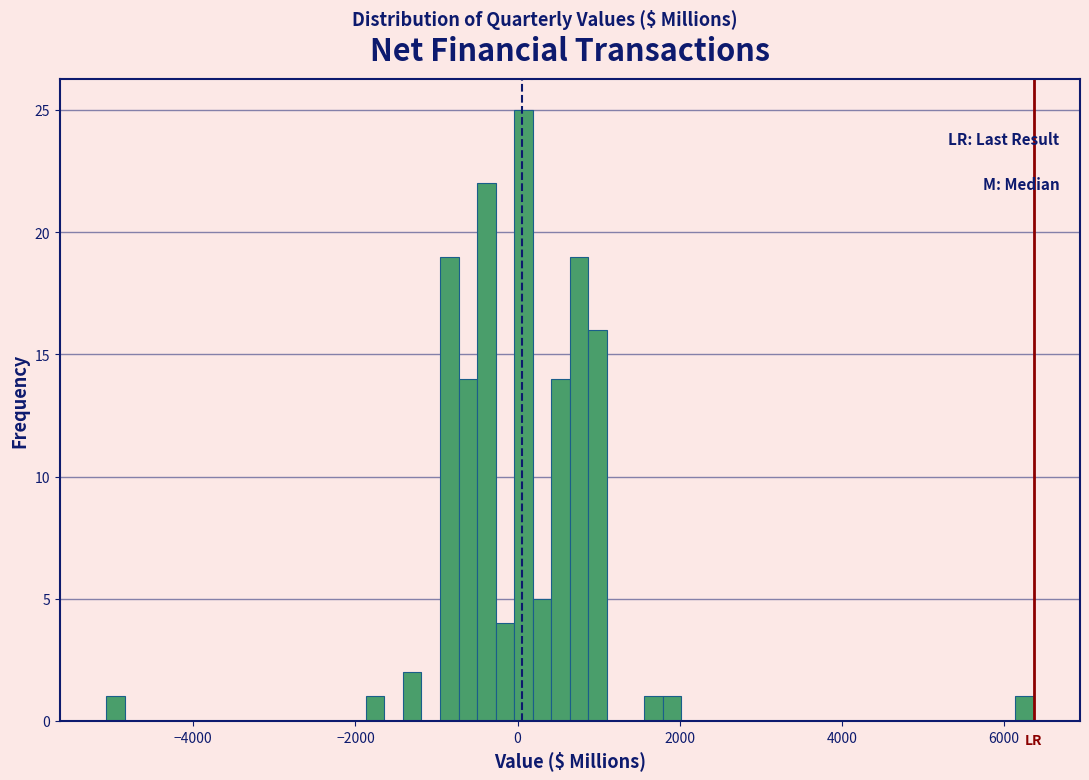

Around what value on the x-axis is the tallest bar? Give the approximate position of its centre, as read against the axis.

0